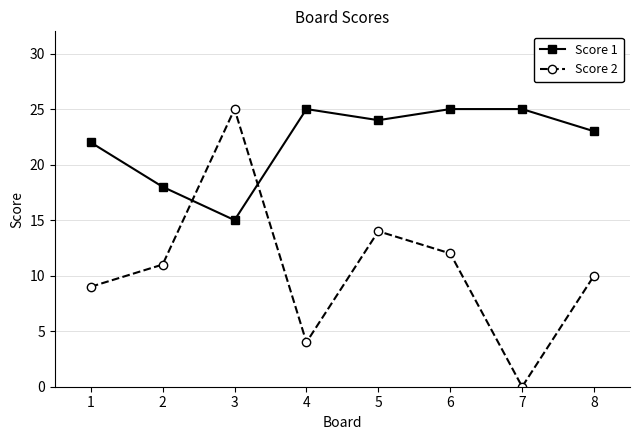

The Score 2 series shows 25 at 3. True or false?

True